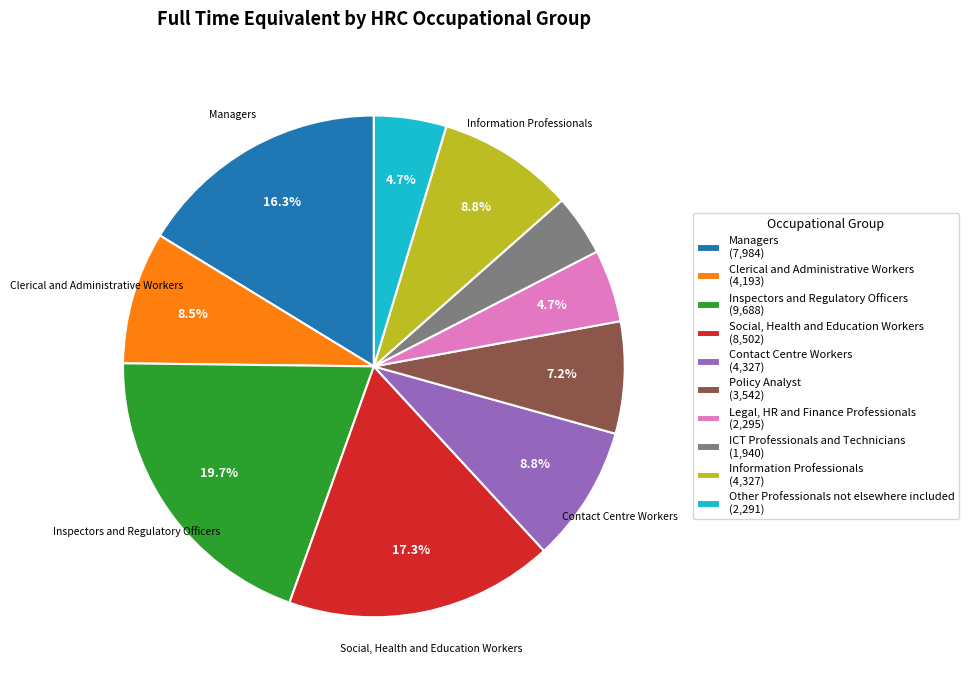

Is the sum of Clerical and Administrative Workers and ICT Professionals and Technicians greater than half?

No